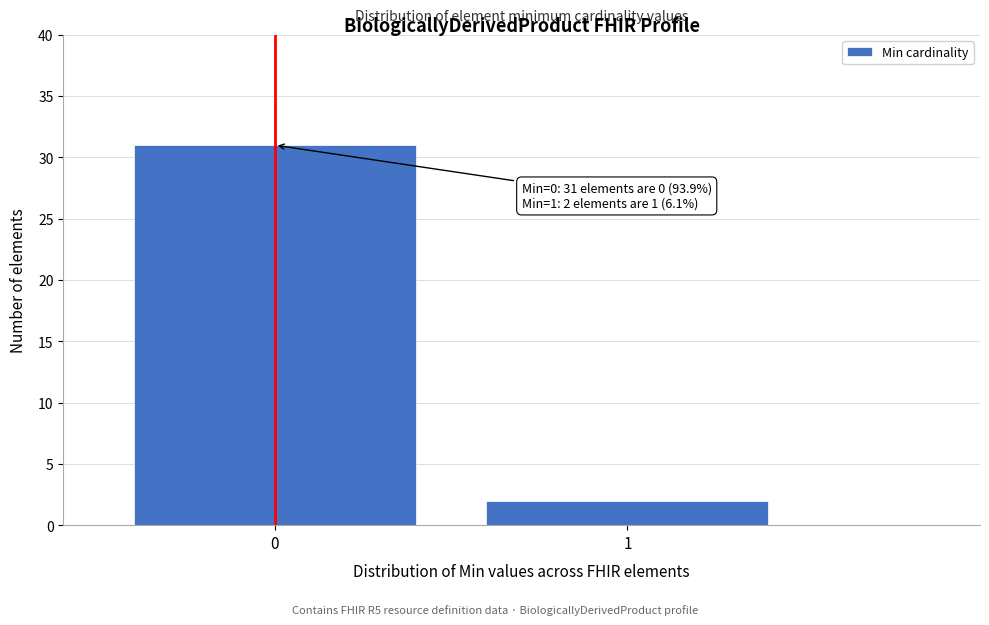

Reading left to right, what are all the values shown in this chart?

31	2